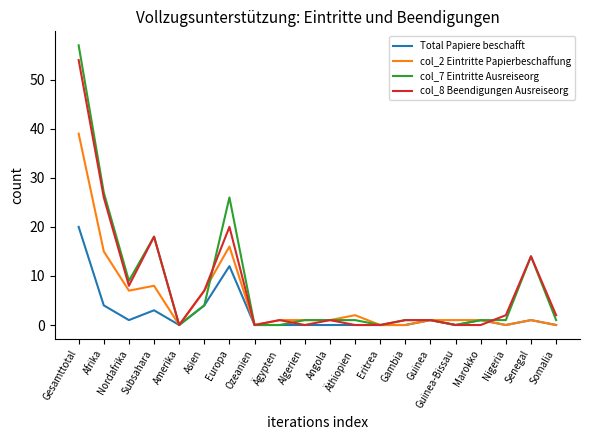

What is the difference between the second highest and second lowest values in the col_8 Beendigungen Ausreiseorg series?

26